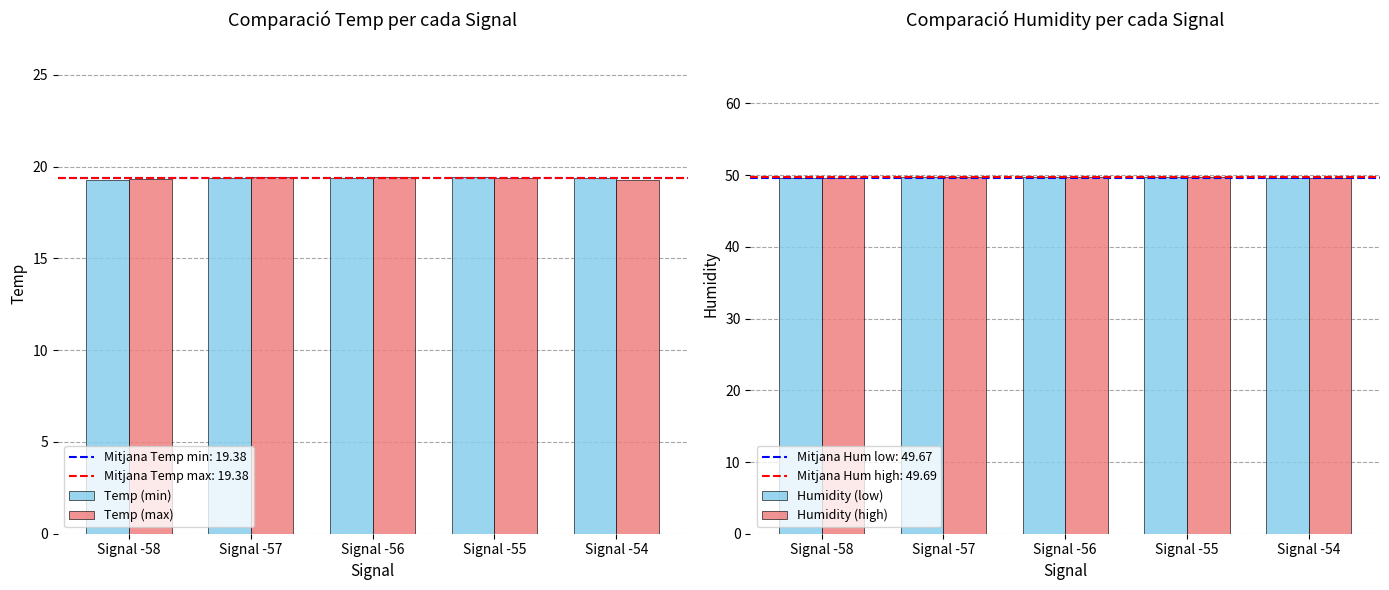

List the labels in order of Temp (min) value, smallest first.

Signal -58, Signal -54, Signal -57, Signal -56, Signal -55